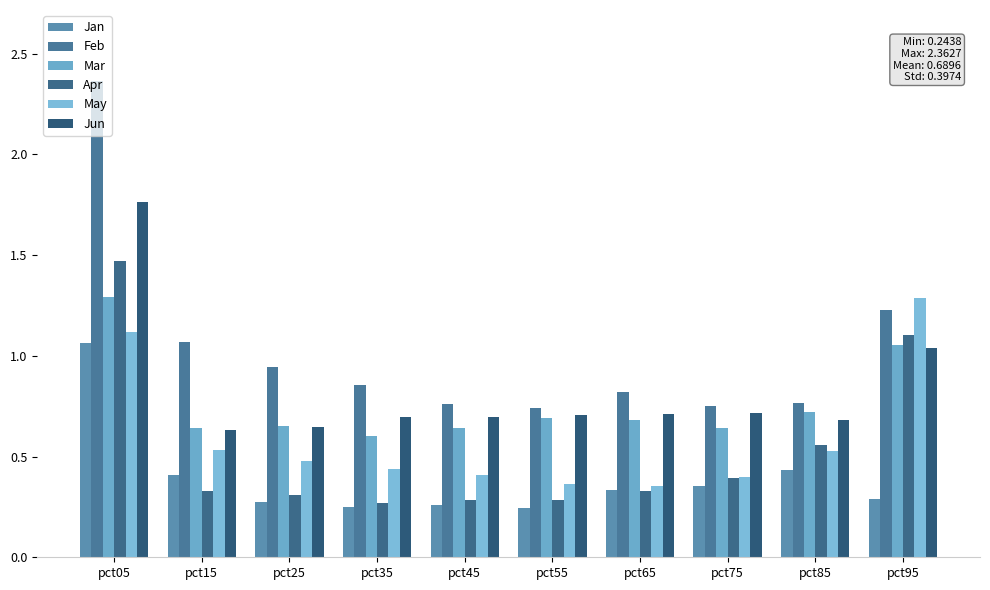

Which series has the largest total across all categories?

Feb